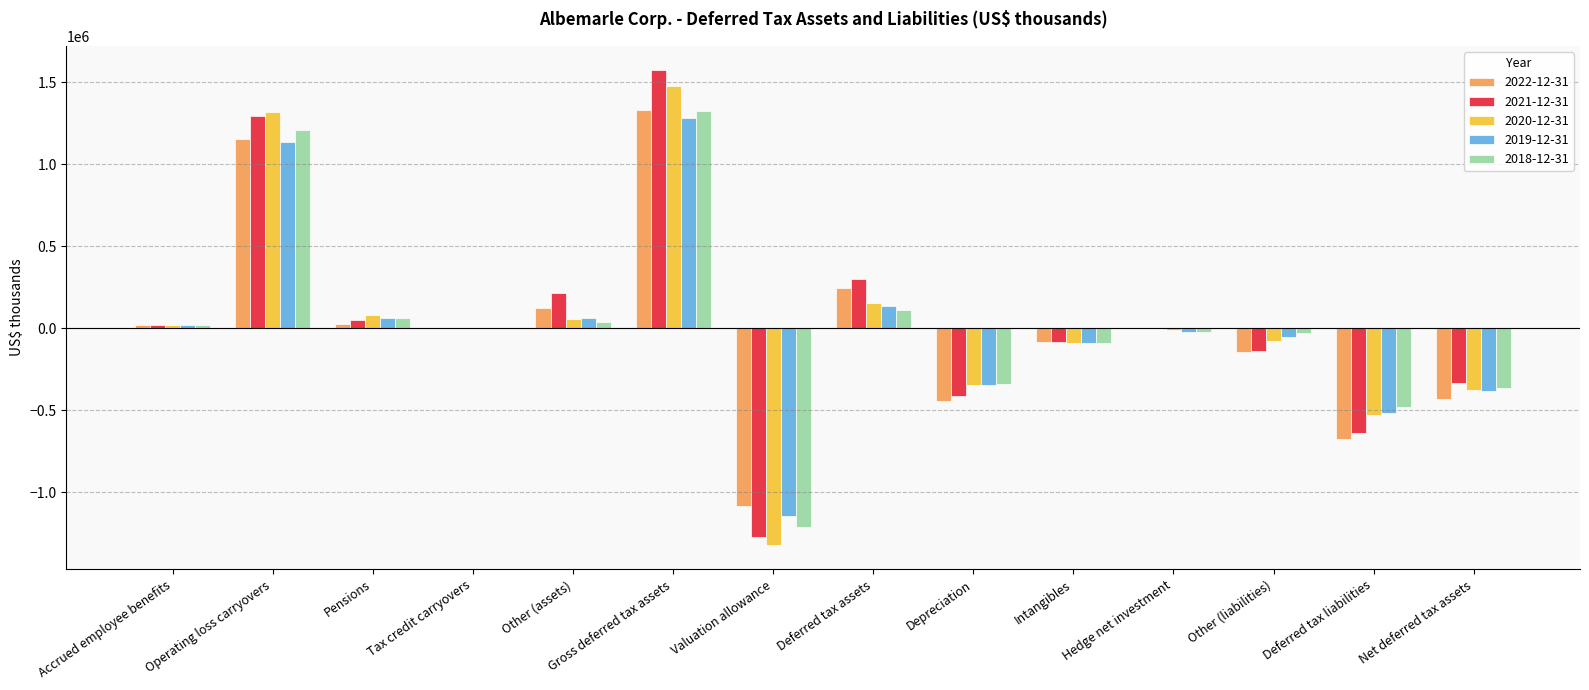

At which label does 2022-12-31 reach its peak?

Gross deferred tax assets